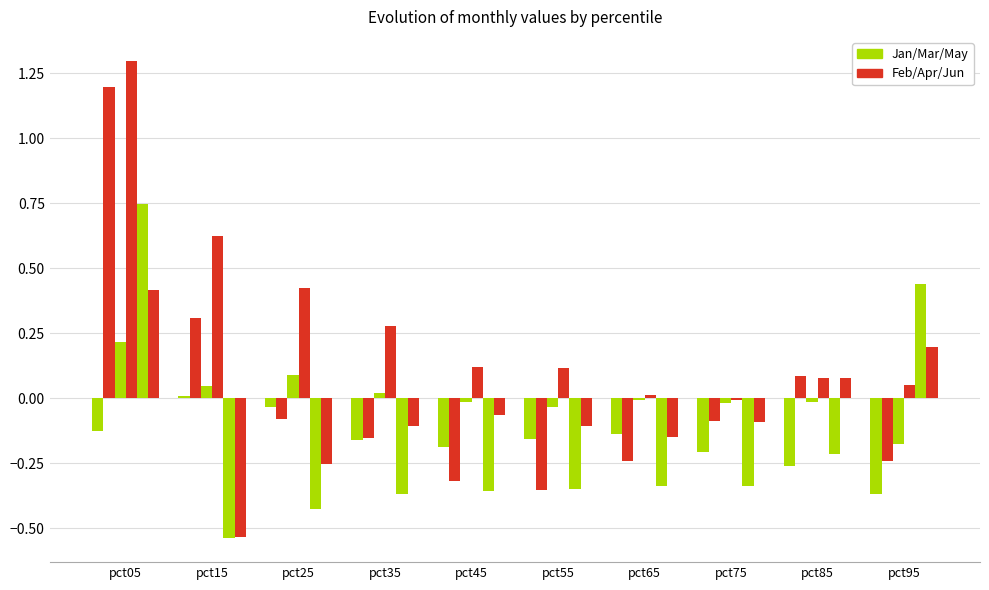

How many distinct data groups are displayed?

6